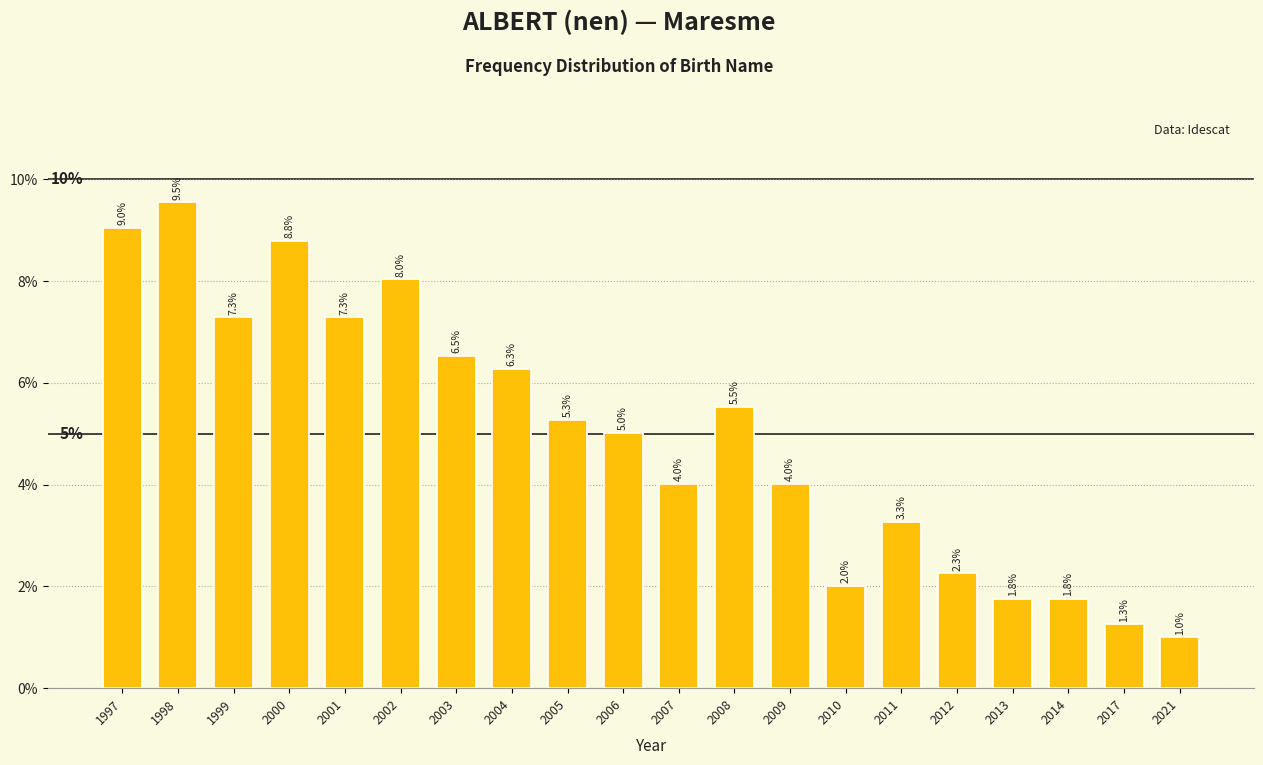

Reading left to right, what are all the values shown in this chart?

1997=9.0	1998=9.5	1999=7.3	2000=8.8	2001=7.3	2002=8.0	2003=6.5	2004=6.3	2005=5.3	2006=5.0	2007=4.0	2008=5.5	2009=4.0	2010=2.0	2011=3.3	2012=2.3	2013=1.8	2014=1.8	2017=1.3	2021=1.0